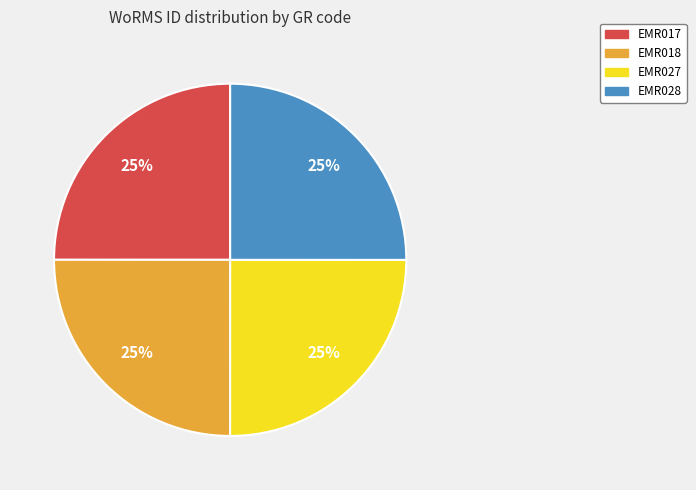

To the nearest percent, what percentage of the pie is EMR028?

25%